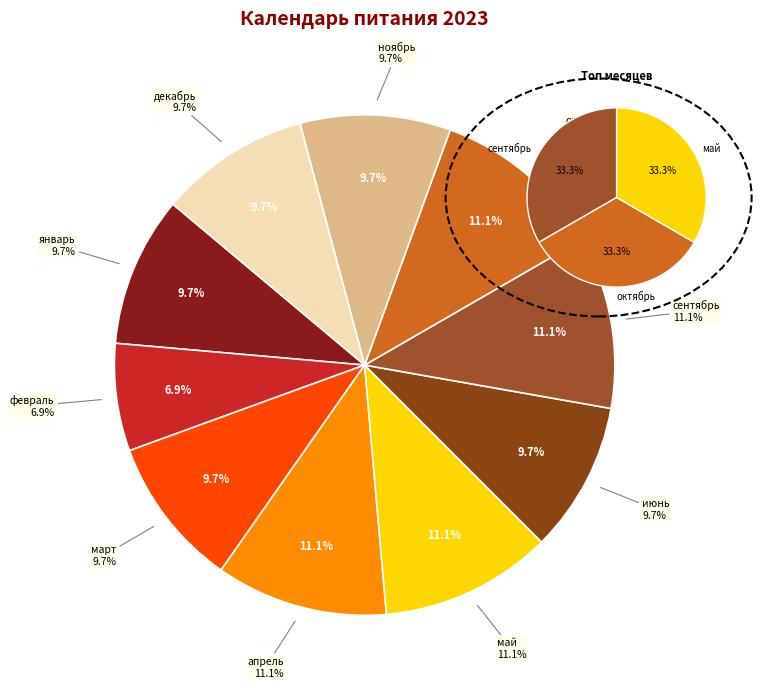

To the nearest percent, what is the average slice percentage?

10%